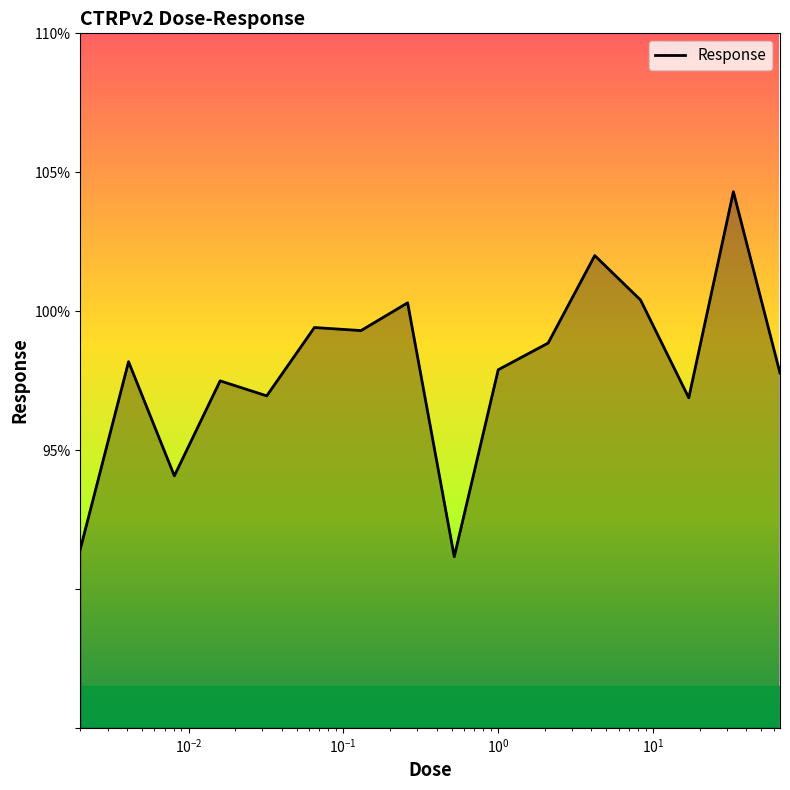

What is the difference between the maximum and second lowest values?

12.9